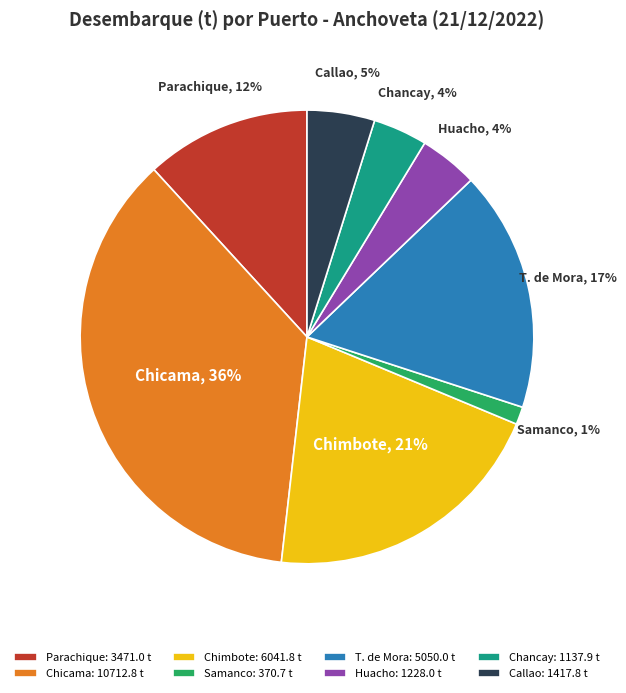

To the nearest percent, what is the combined percentage of Callao and Chancay?

9%